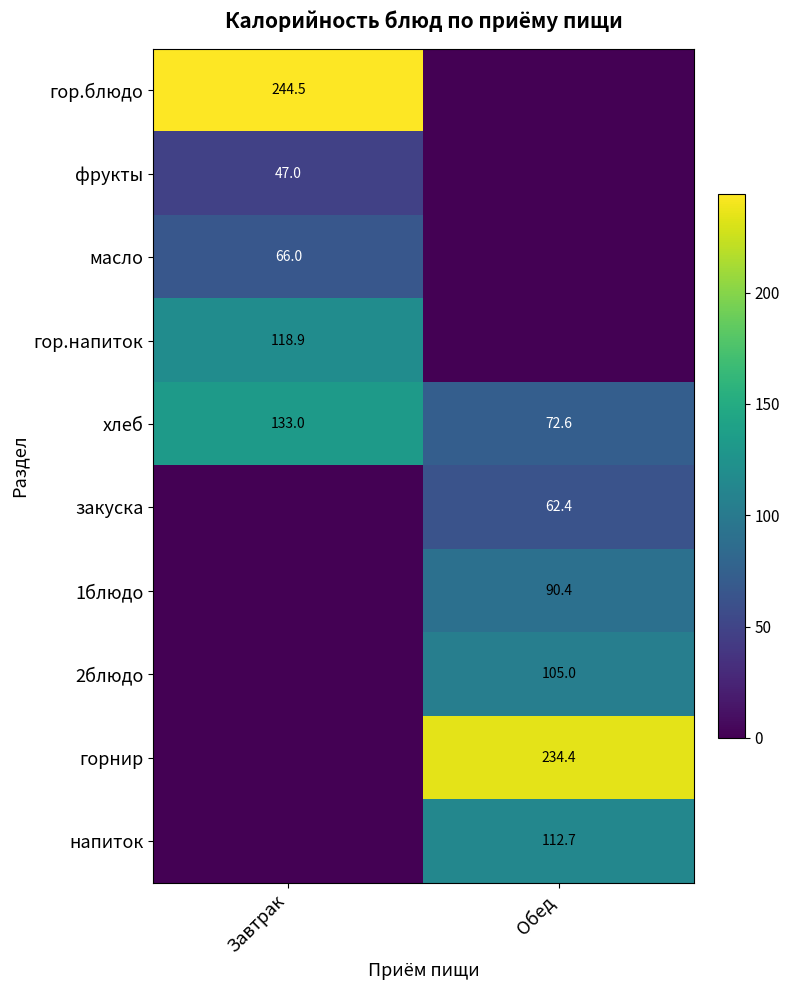

Which has a higher value, Обед or Завтрак?

Завтрак